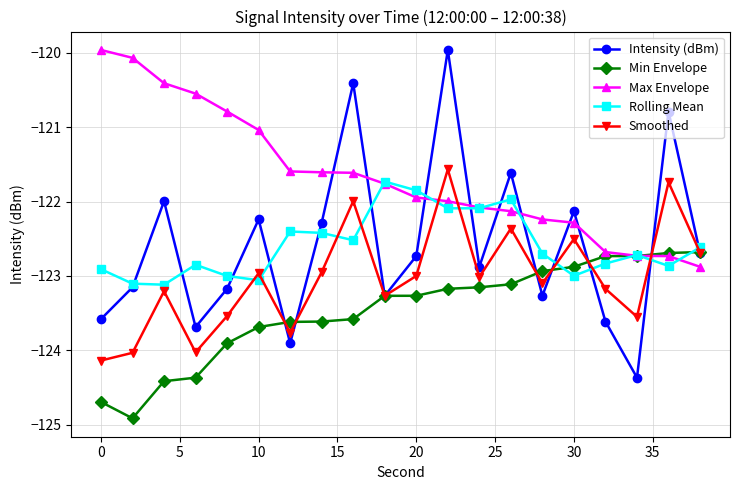

True or false: Intensity (dBm) has more than 1 points higher than both neighbors.

True